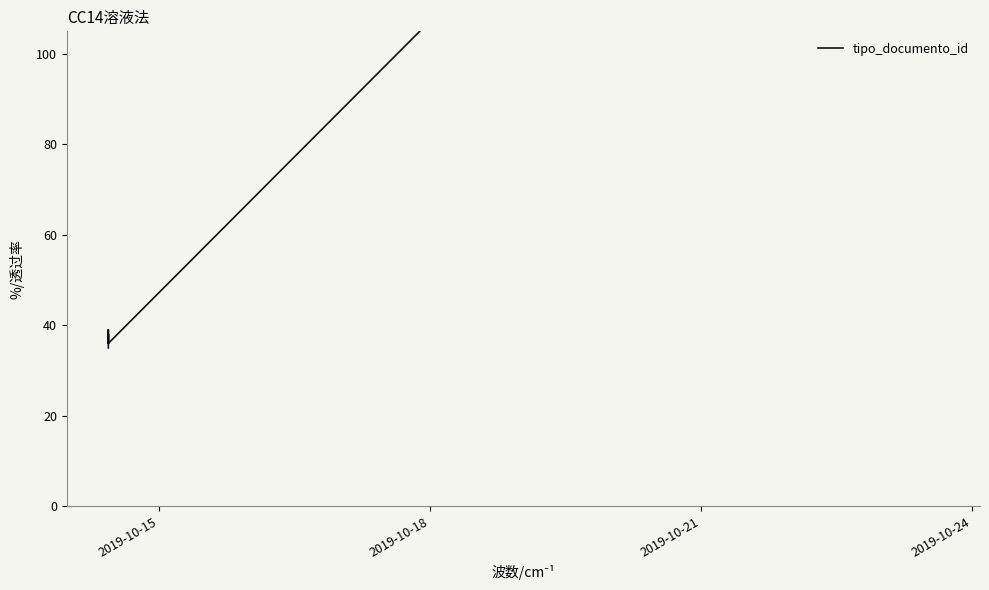

What is the sum of all values?

564